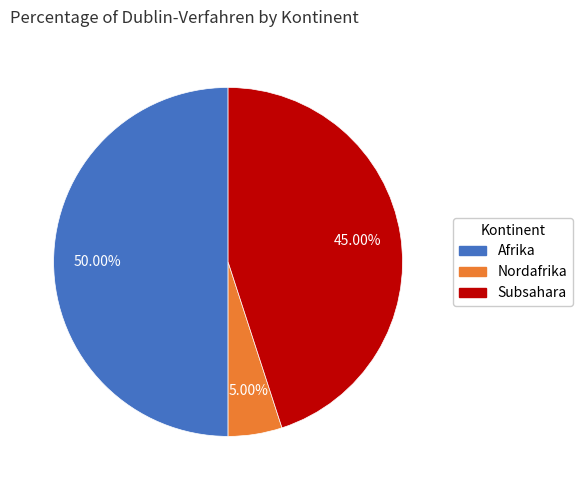

Is the sum of Nordafrika and Afrika greater than half?

Yes